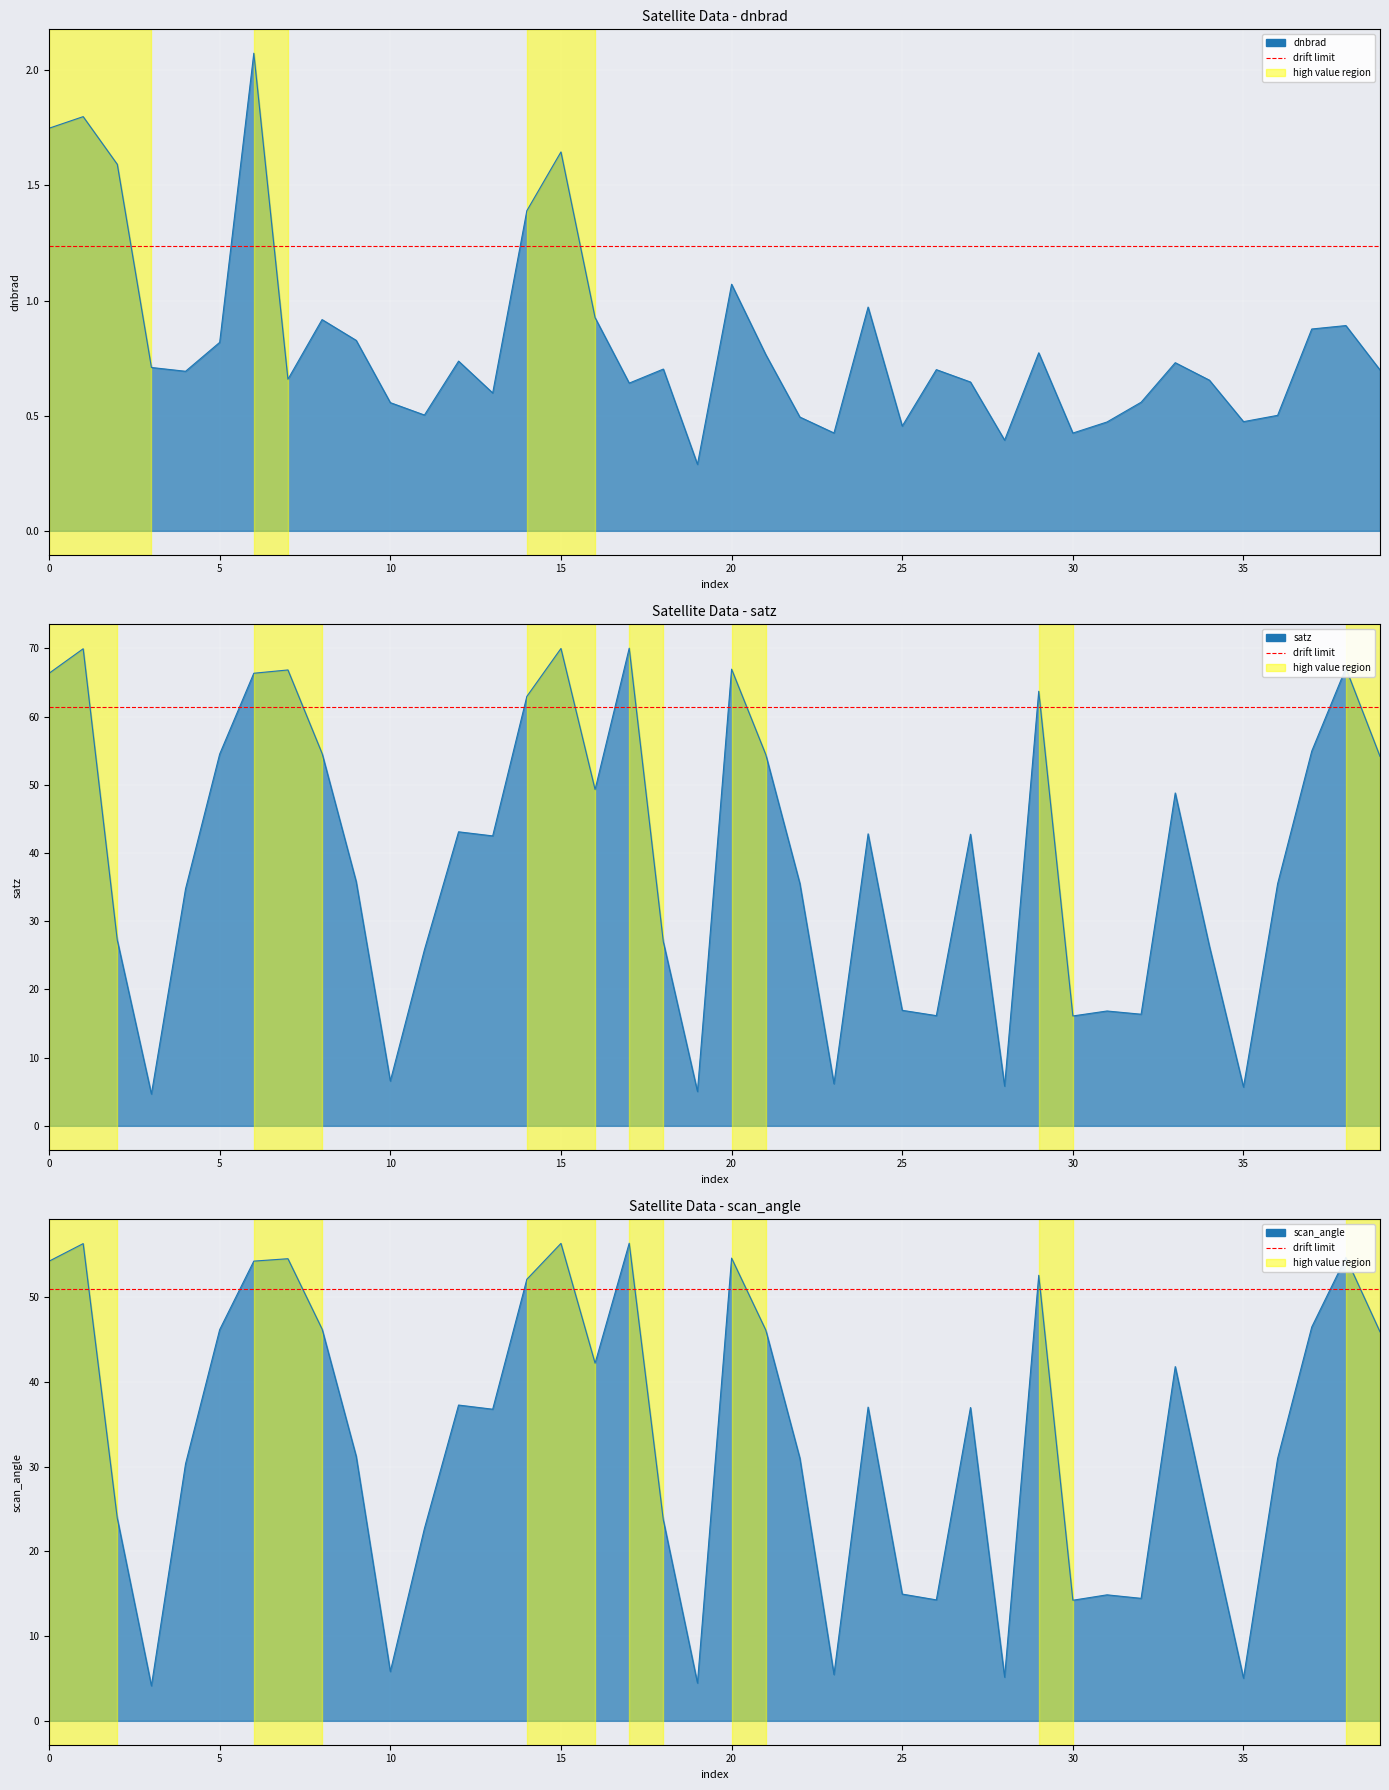

How many interior local valleys does the satz series have?

11